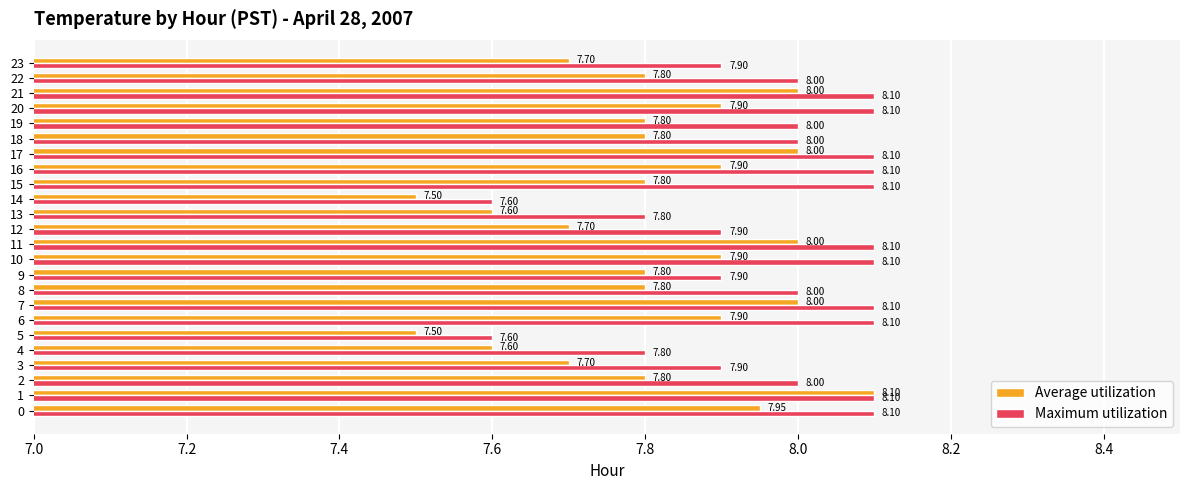

Is the value of Maximum utilization at 18 greater than the value of Average utilization at 0?

Yes